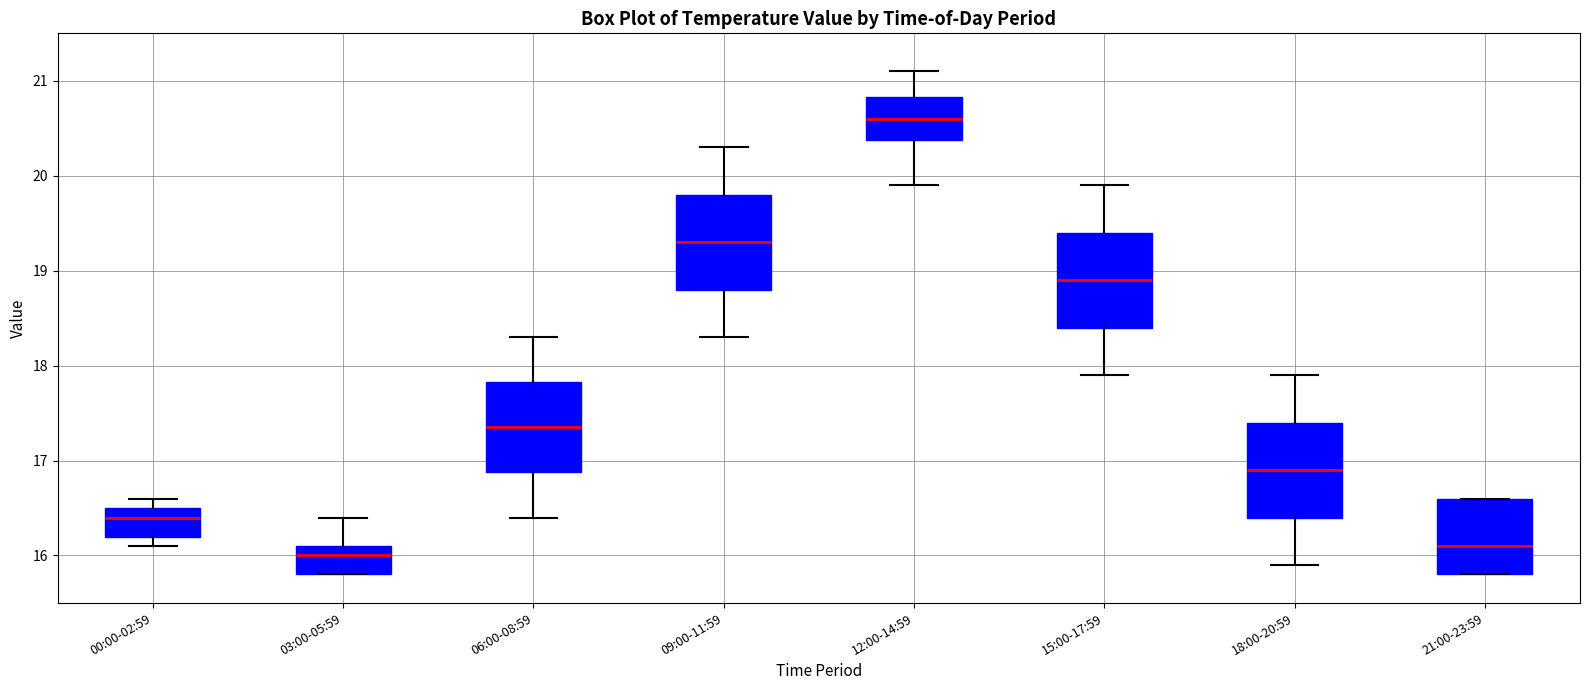

Reading left to right, transcribe this box plot: for each box, give where its median line is, the range the box spans, and where its two whiskers end, as read against the y-axis. The values are not printed on the chart, so give them approximately, as read against the axis.

00:00-02:59: median 16.4, box 16.2 to 16.5, whiskers 16.1 to 16.6
03:00-05:59: median 16.0, box 15.8 to 16.1, whiskers 15.8 to 16.4
06:00-08:59: median 17.4, box 16.9 to 17.8, whiskers 16.4 to 18.3
09:00-11:59: median 19.3, box 18.8 to 19.8, whiskers 18.3 to 20.3
12:00-14:59: median 20.6, box 20.4 to 20.8, whiskers 19.9 to 21.1
15:00-17:59: median 18.9, box 18.4 to 19.4, whiskers 17.9 to 19.9
18:00-20:59: median 16.9, box 16.4 to 17.4, whiskers 15.9 to 17.9
21:00-23:59: median 16.1, box 15.8 to 16.6, whiskers 15.8 to 16.6